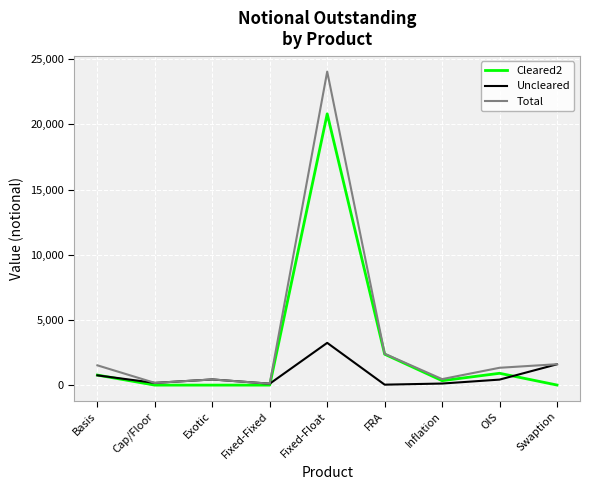

At which category is the sum across all series the highest?

Fixed-Float